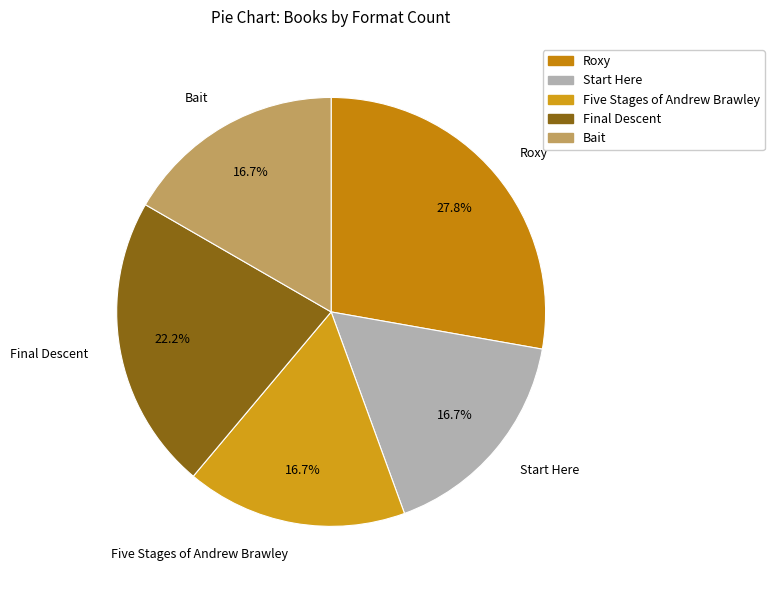

What percentage is the Start Here slice, to the nearest percent?

17%